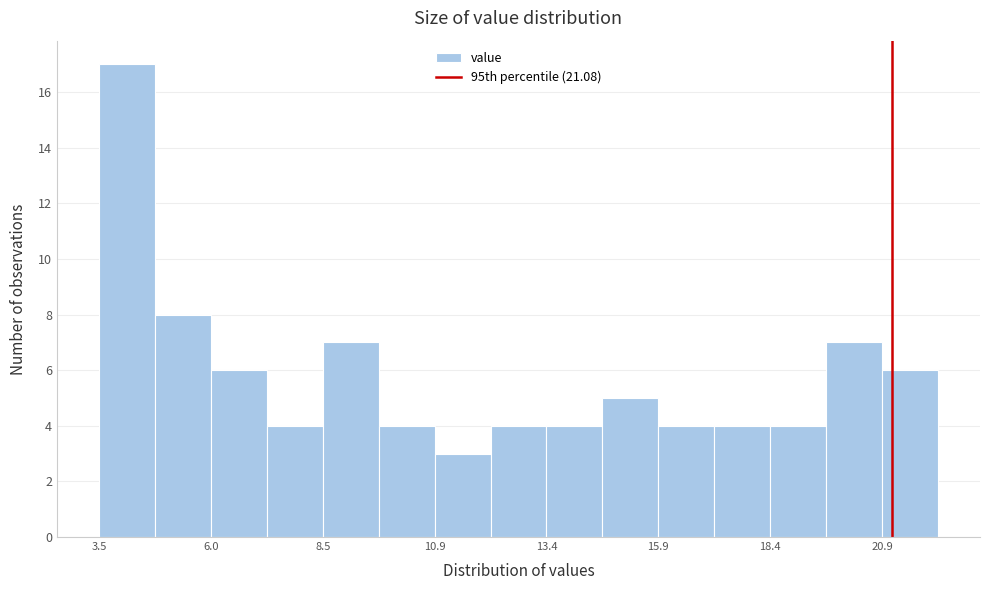

Read against the x-axis, roughly where is the centre of the tallest bar?

4.0